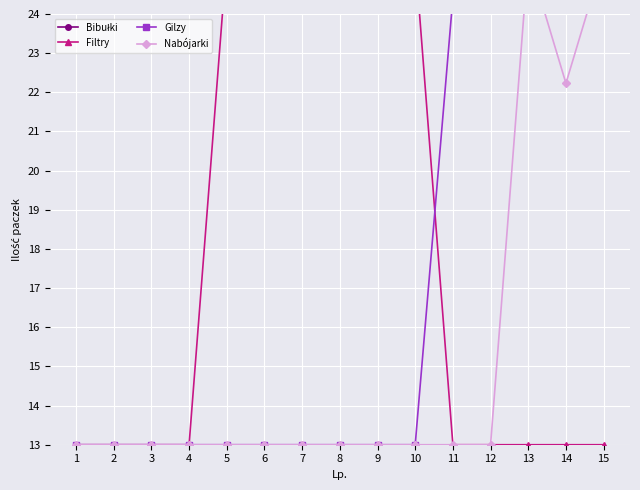

How many lines are shown in the chart?

4